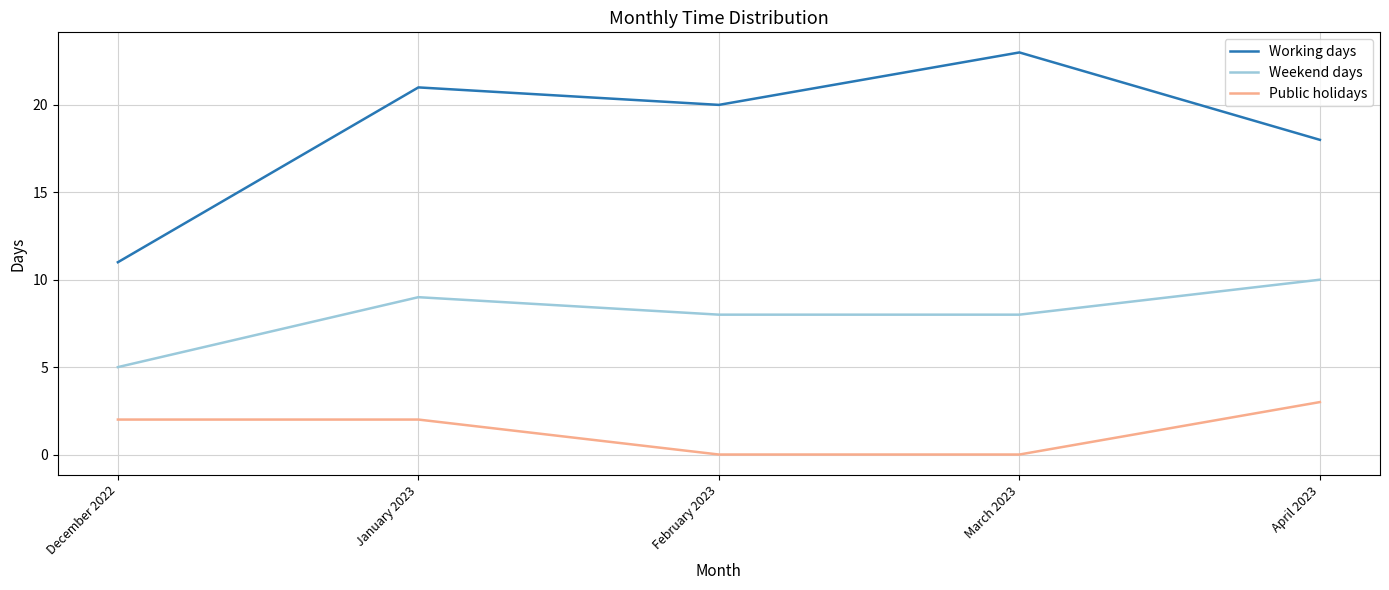

What position from the right is April 2023?

1